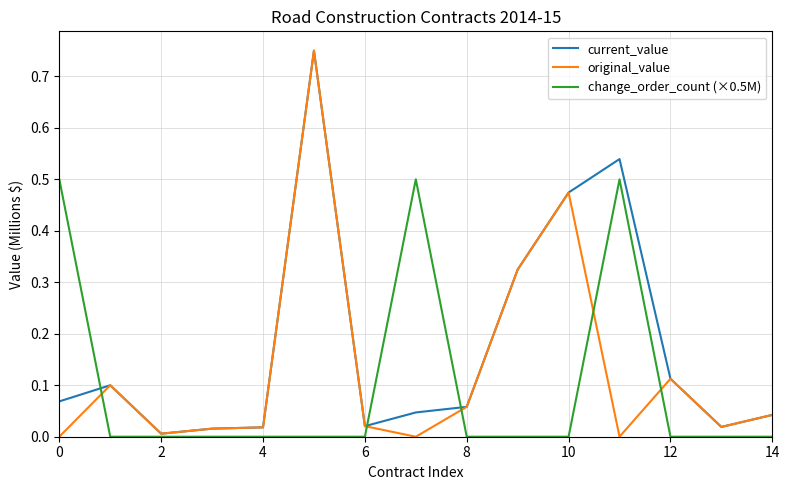

Does the chart display data point markers on the line(s)?

No